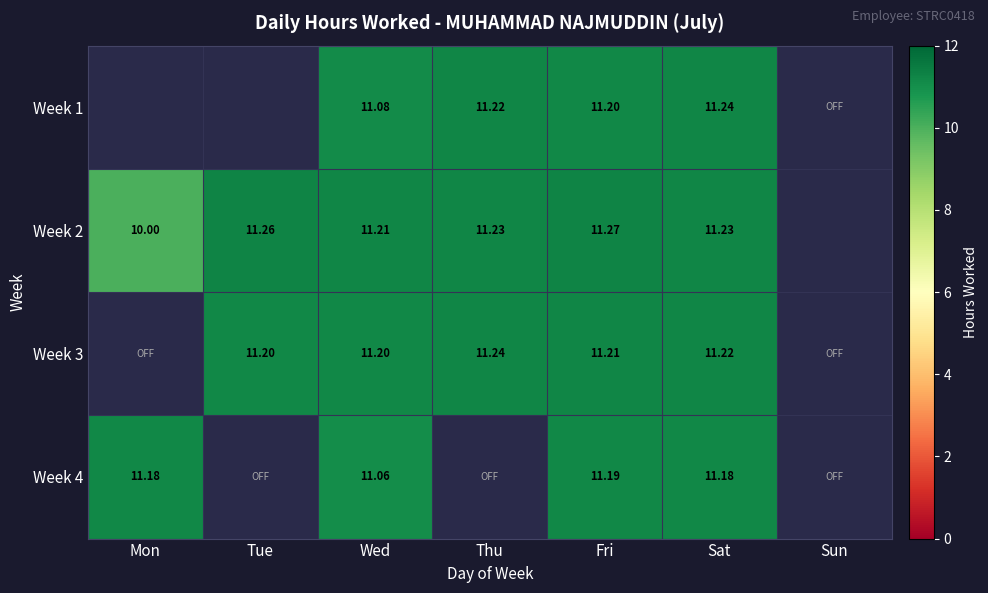

What is the smallest value displayed?

10.0